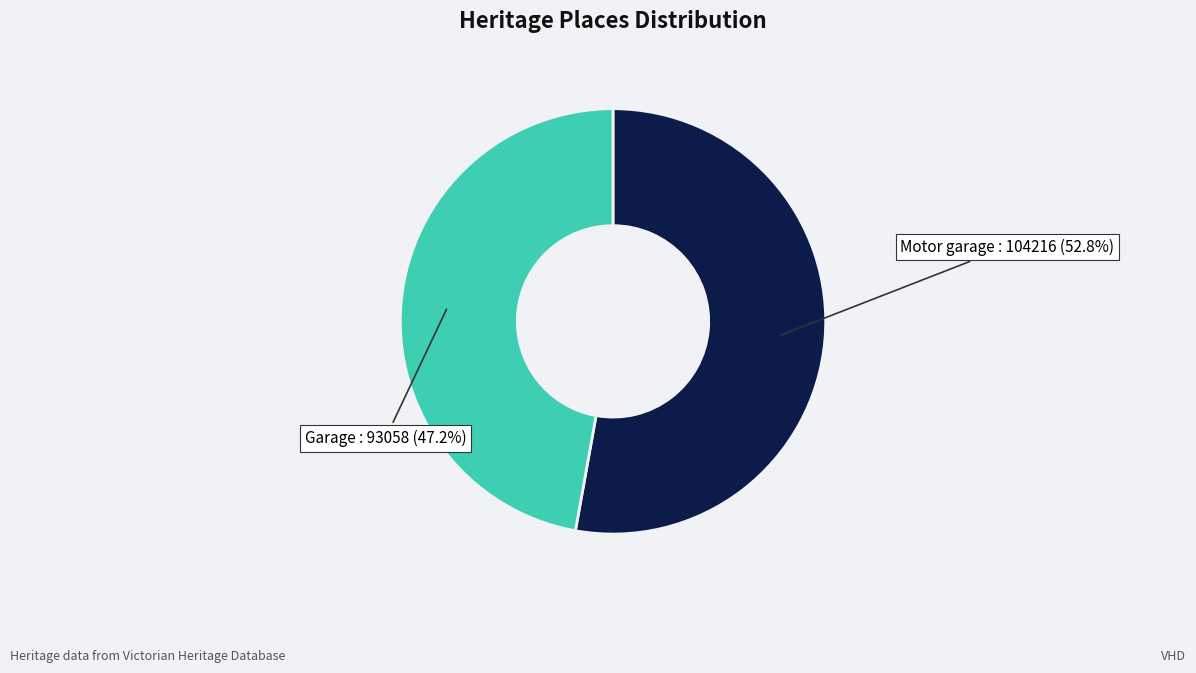

What percentage is the Motor garage slice, to the nearest percent?

53%